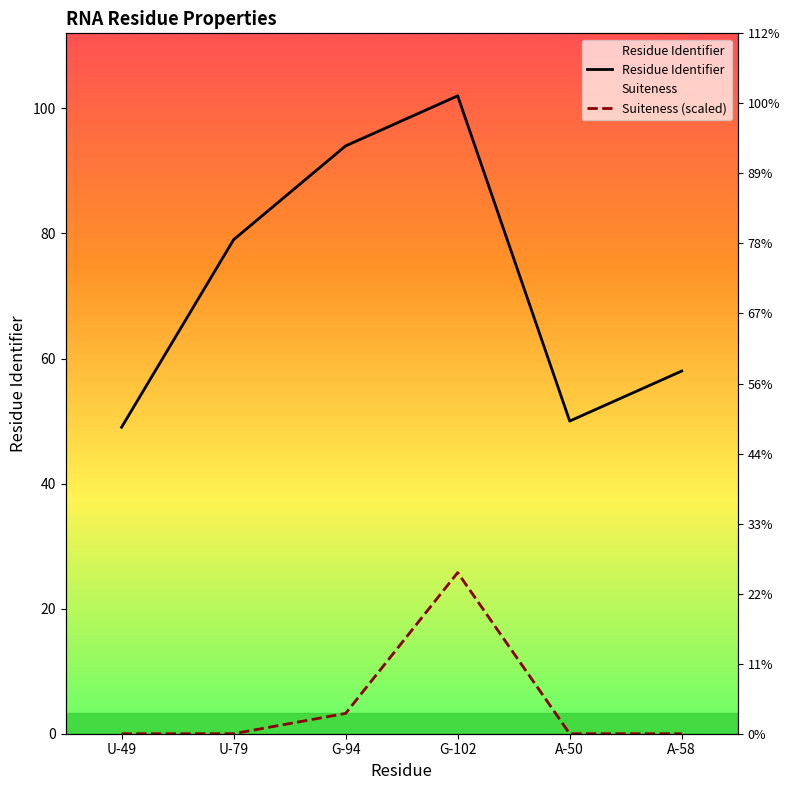

How many lines are shown in the chart?

2